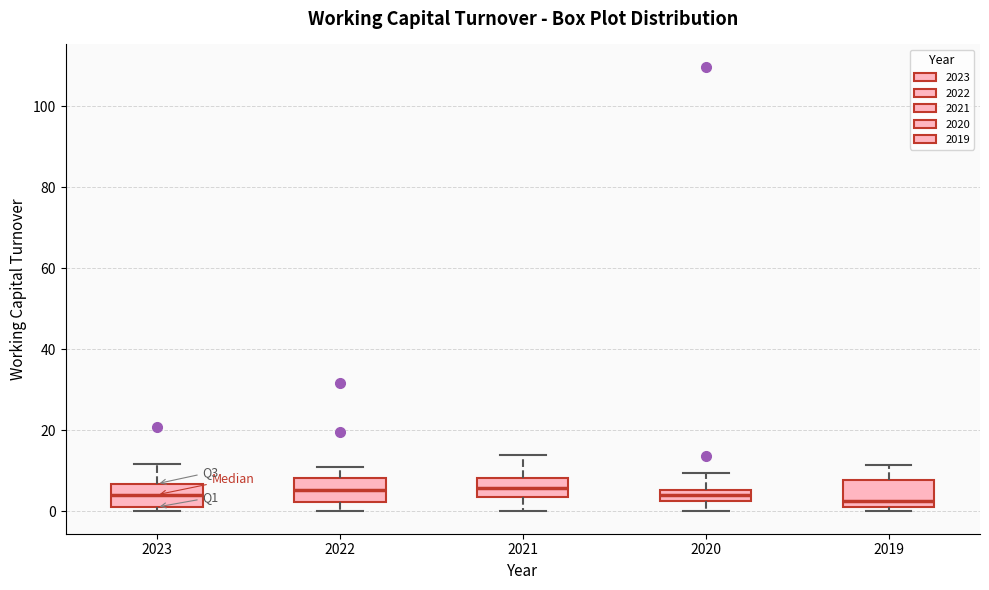

Where is the lower edge of the box at x = 2022 on the y-axis? The values are not printed on the chart, so give them approximately, as read against the axis.

2